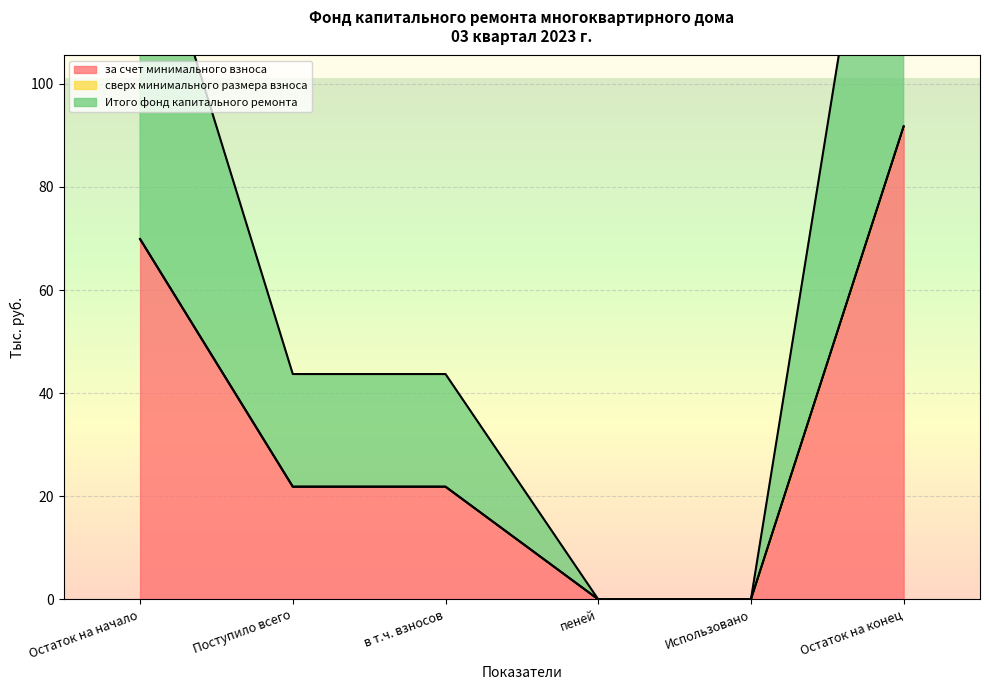

The value of Итого фонд капитального ремонта at в т.ч. взносов is 21.9. True or false?

True